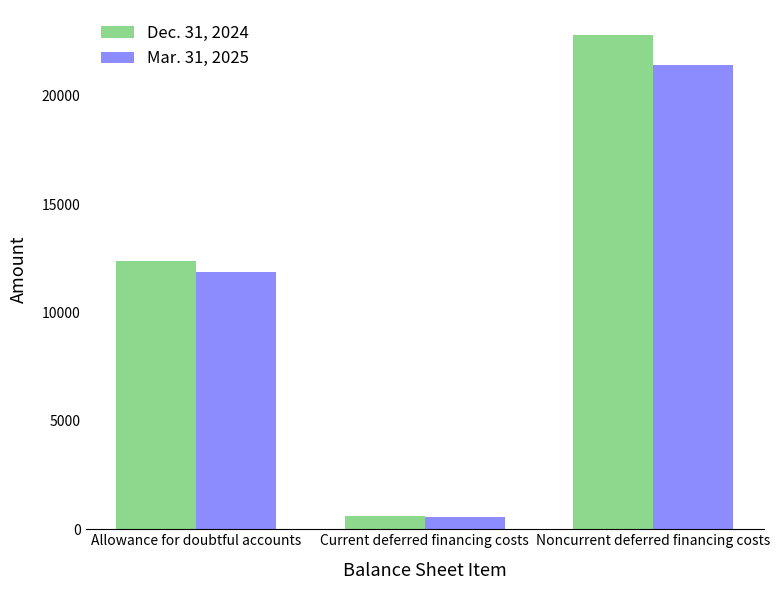

List the series in order of their overall mean, lowest first.

Mar. 31, 2025, Dec. 31, 2024